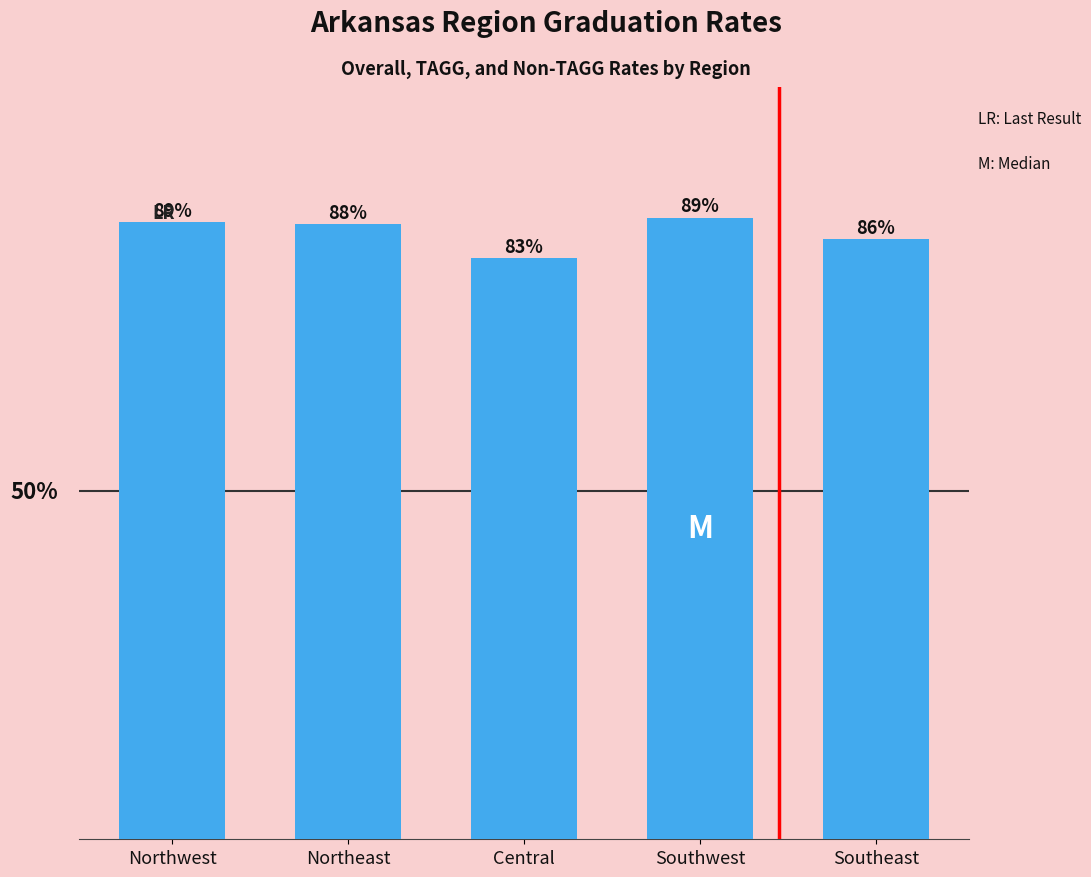

Does the chart contain any negative values?

No